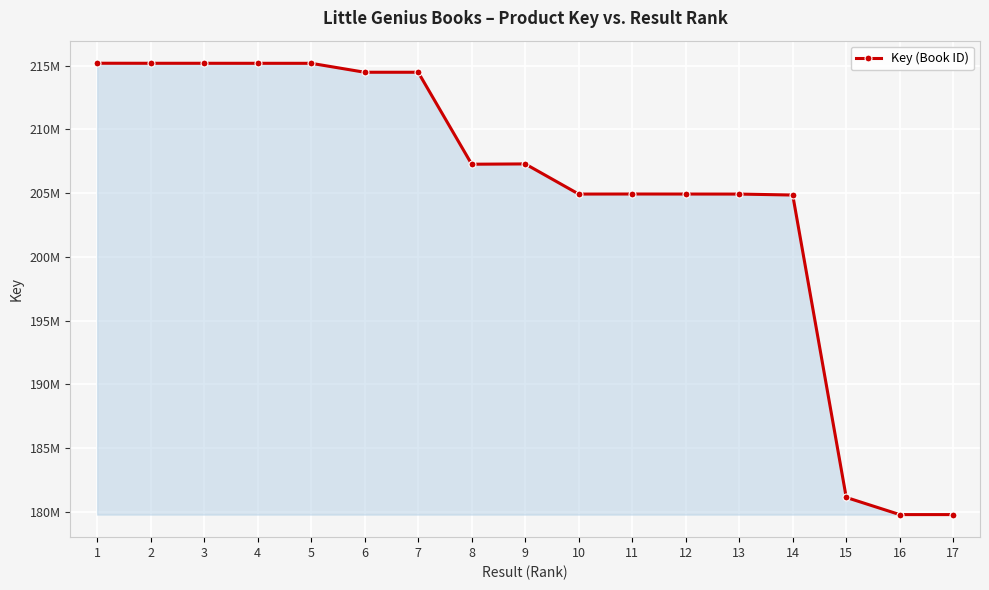

Reading left to right, extract all data points from this chart.

215191524	215188088	215187733	215186173	215185342	214484057	214484304	207269429	207292938	204928804	204933142	204930622	204927776	204852459	181130242	179784191	179784284